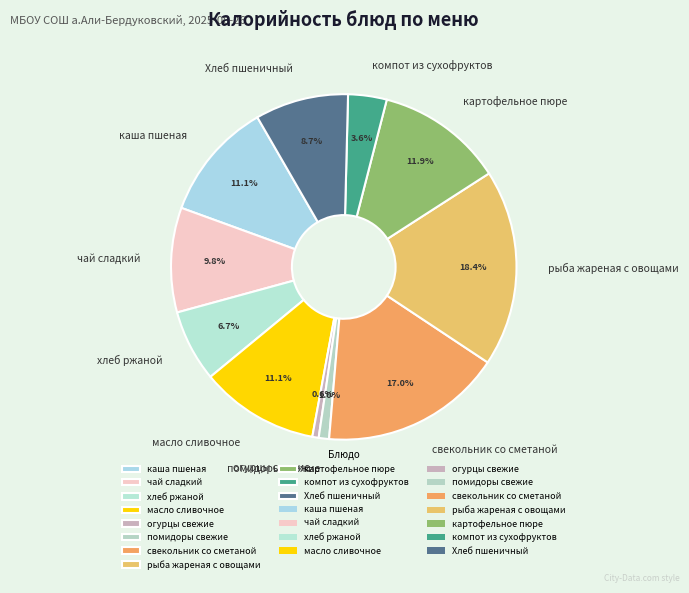

To the nearest percent, what is the average slice percentage?

9%